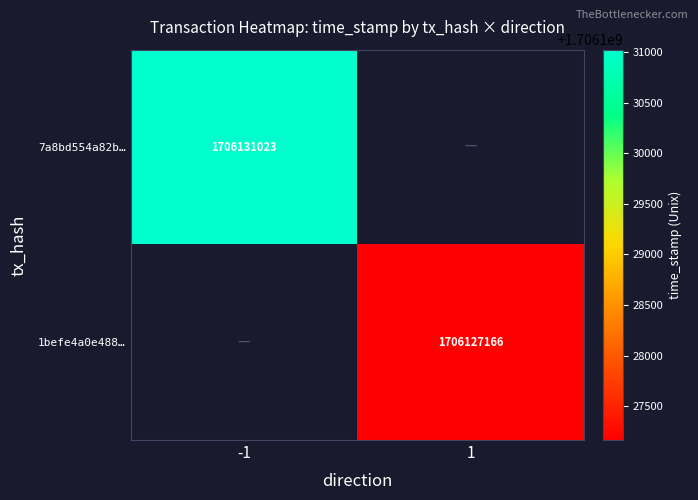

Count the number of categories in the chart.

2